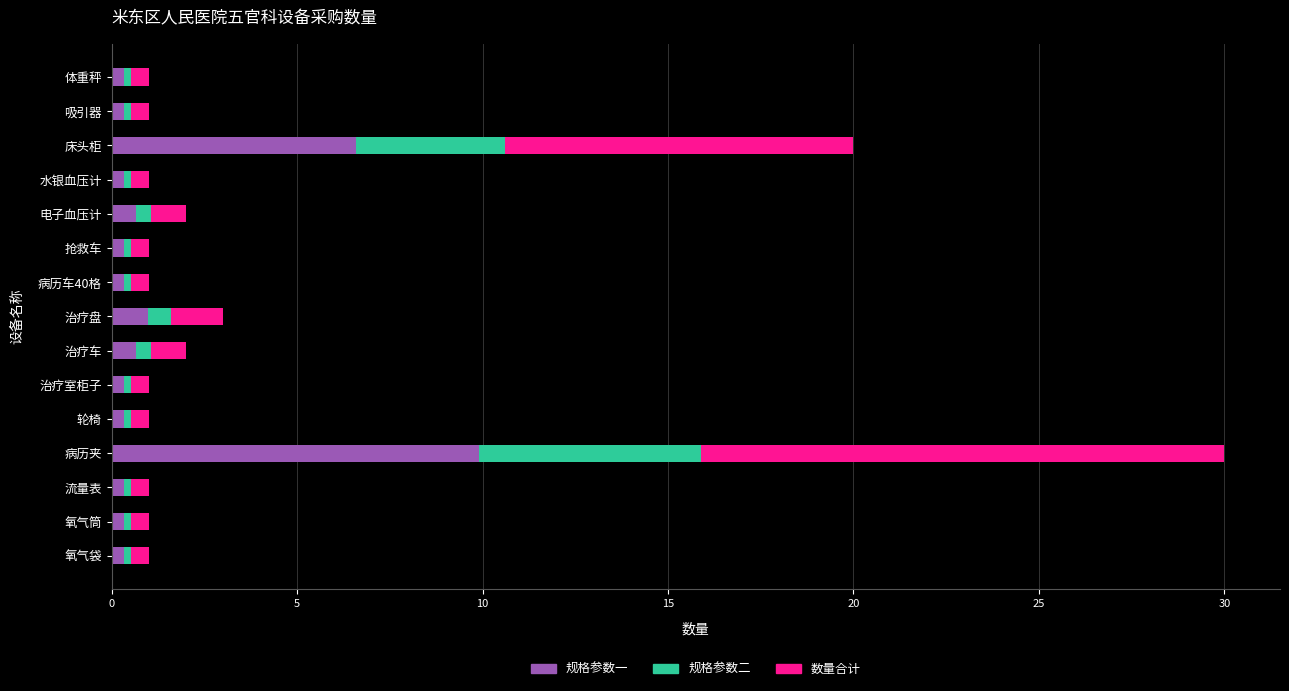

The 规格参数一 series shows 6.6 at 床头柜. True or false?

True